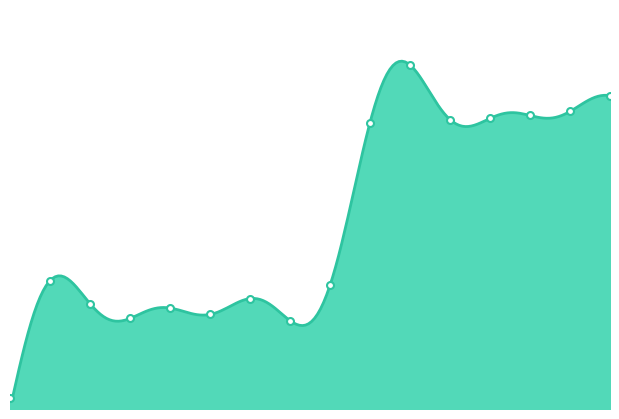

What is the difference between the values at 14 and 10?

4200